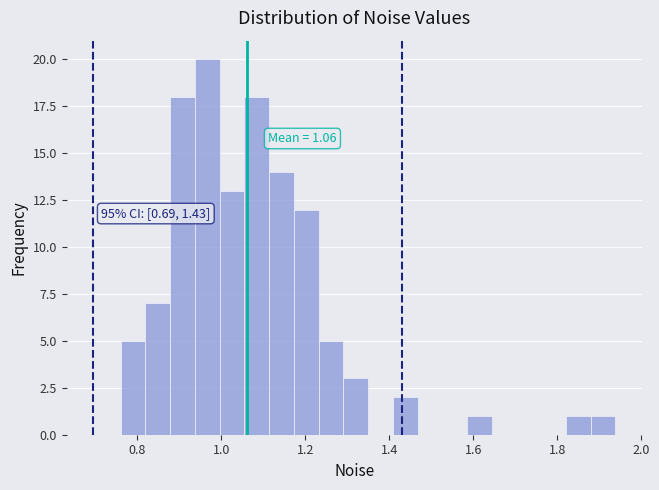

Read against the x-axis, roughly where is the centre of the tallest bar?

0.96